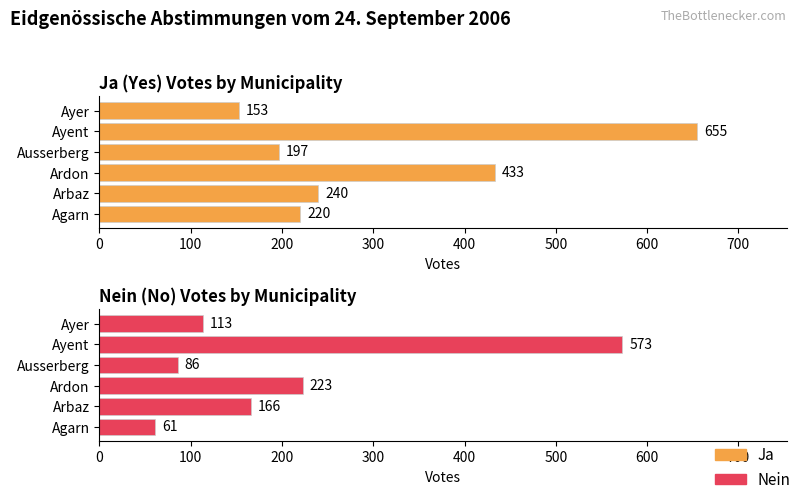

Reading right to left, what are all the values shown in this chart?

Ja: 153	655	197	433	240	220
Nein: 113	573	86	223	166	61